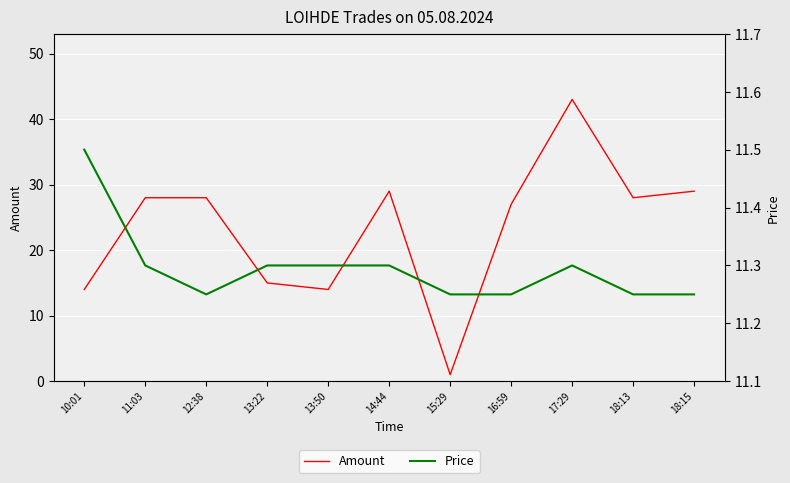

What is the sum of all Price values?

124.2